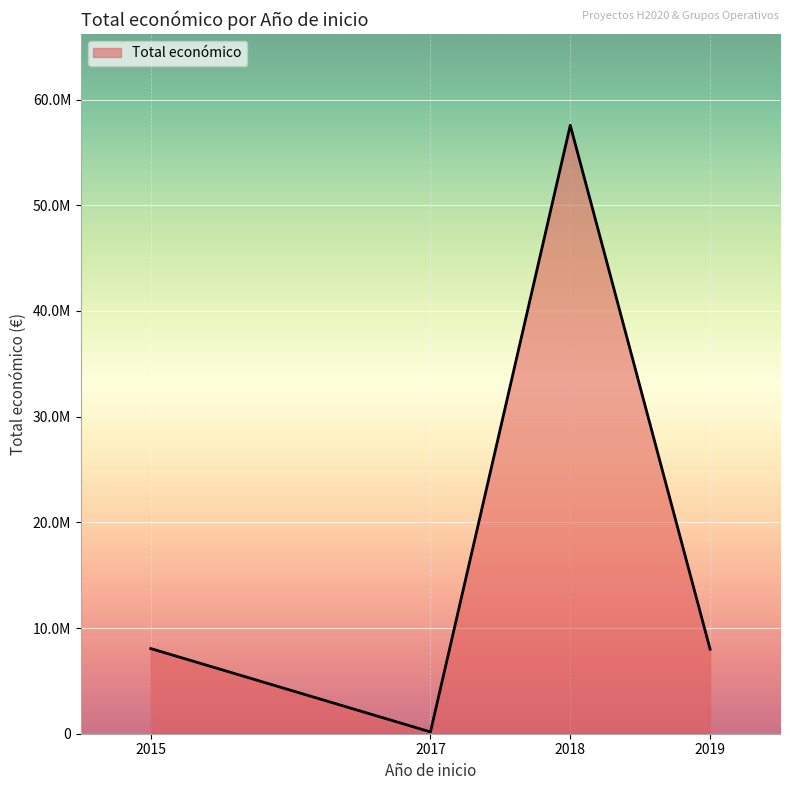

Which category has the lowest value across all series?

2017